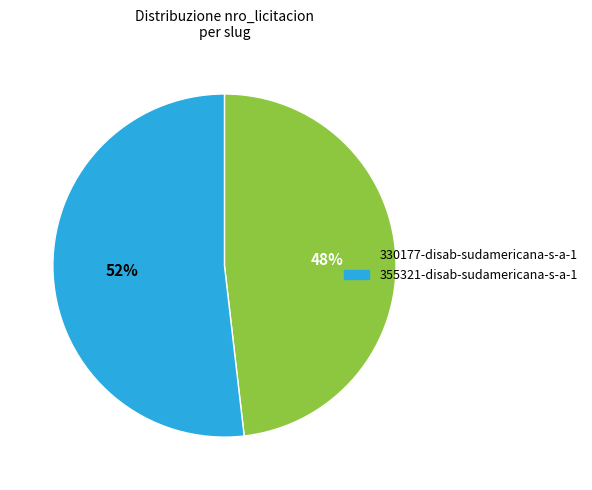

Is the sum of 355321-disab-sudamericana-s-a-1 and 330177-disab-sudamericana-s-a-1 greater than half?

Yes